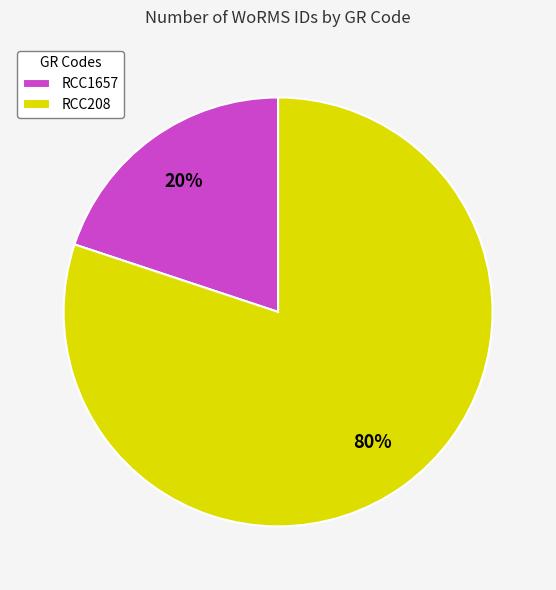

What is the smallest slice in the pie chart?

RCC1657